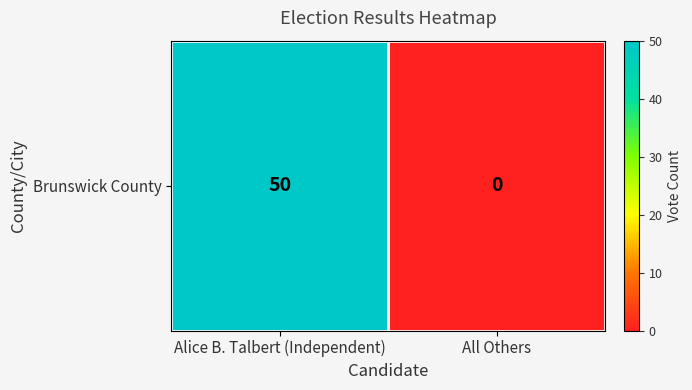

What is the maximum value shown in the chart?

50